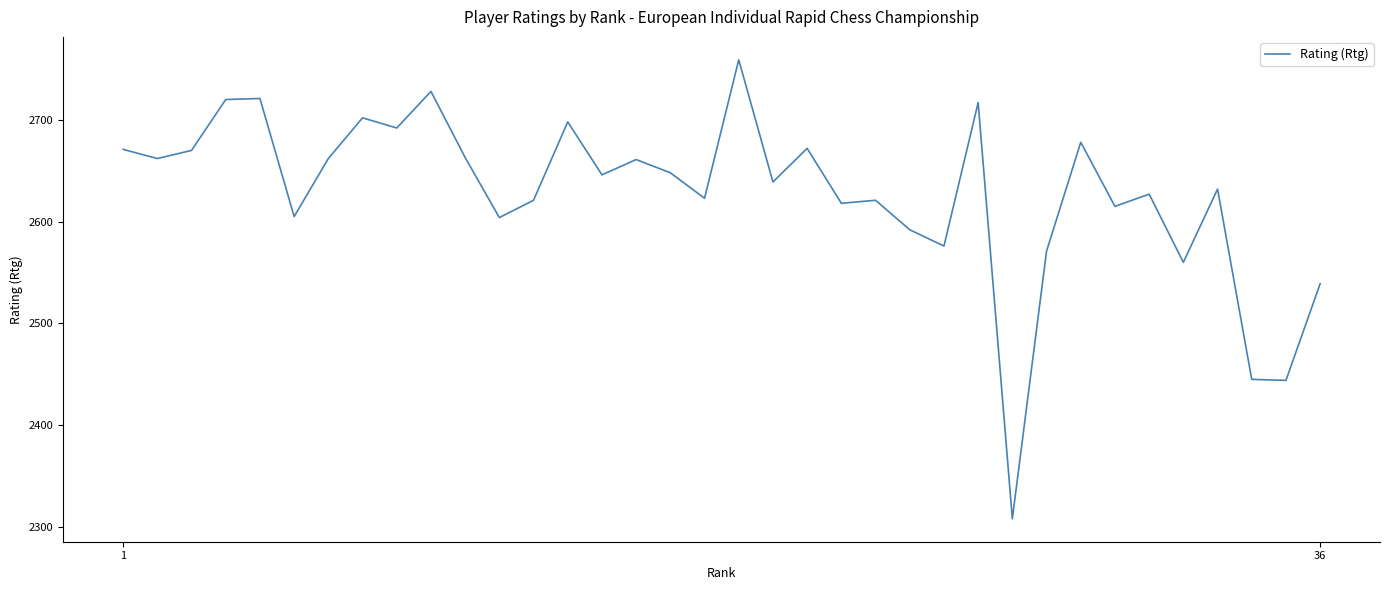

What is the minimum value shown in the chart?

2308